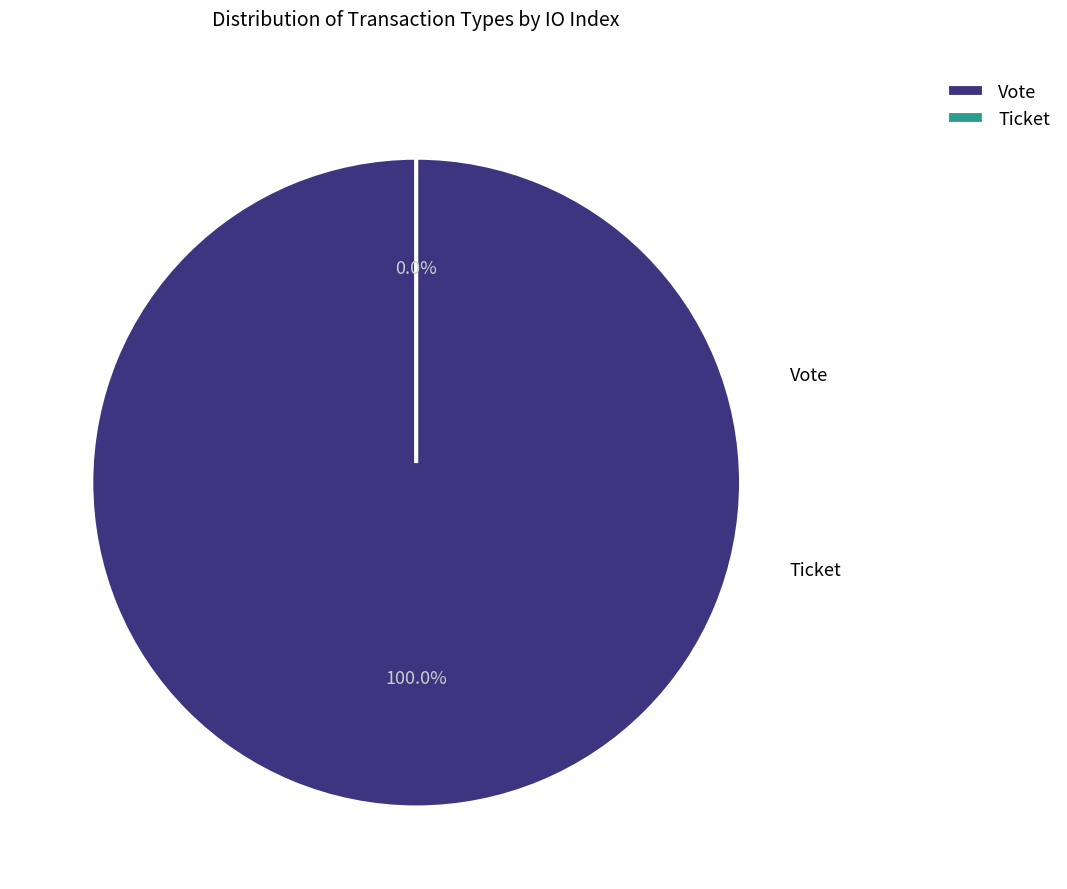

Between Vote and Ticket, which is larger?

Vote